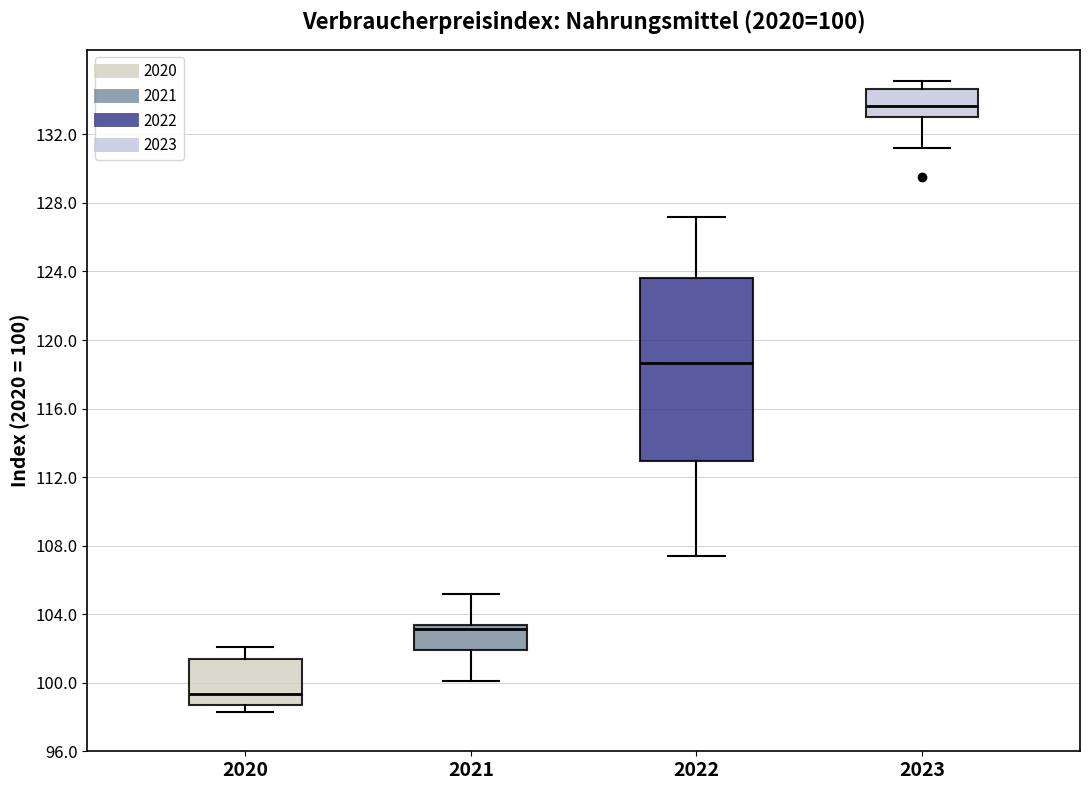

Which box is the tallest, from its lower edge to its upper edge?

2022